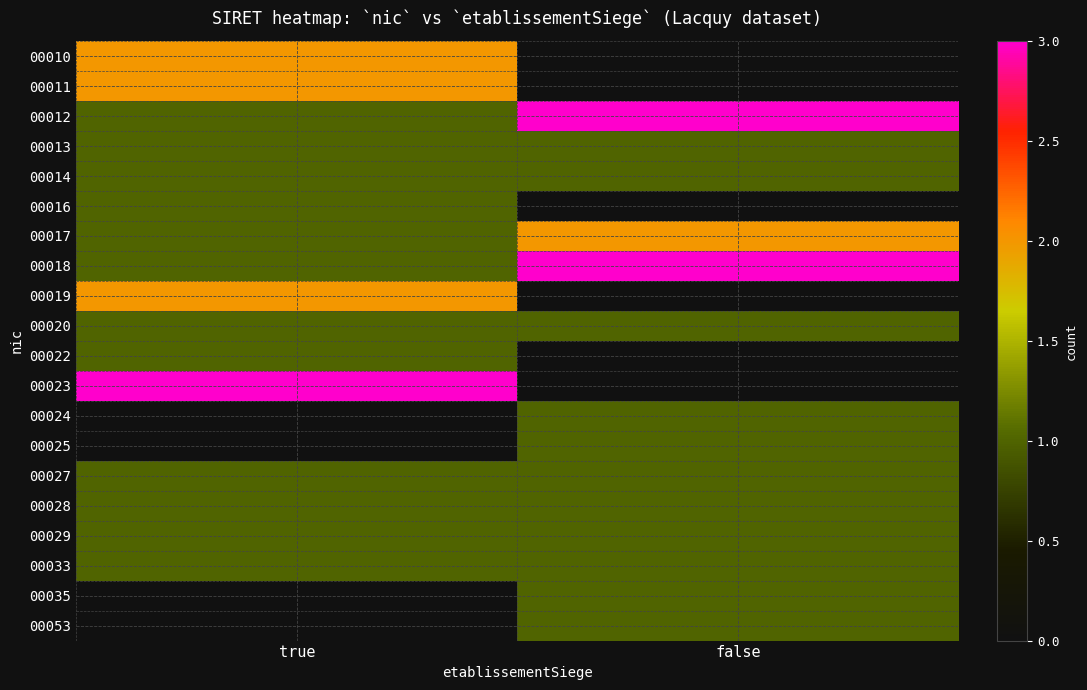

What is the sum of all 00012 values?

4.0